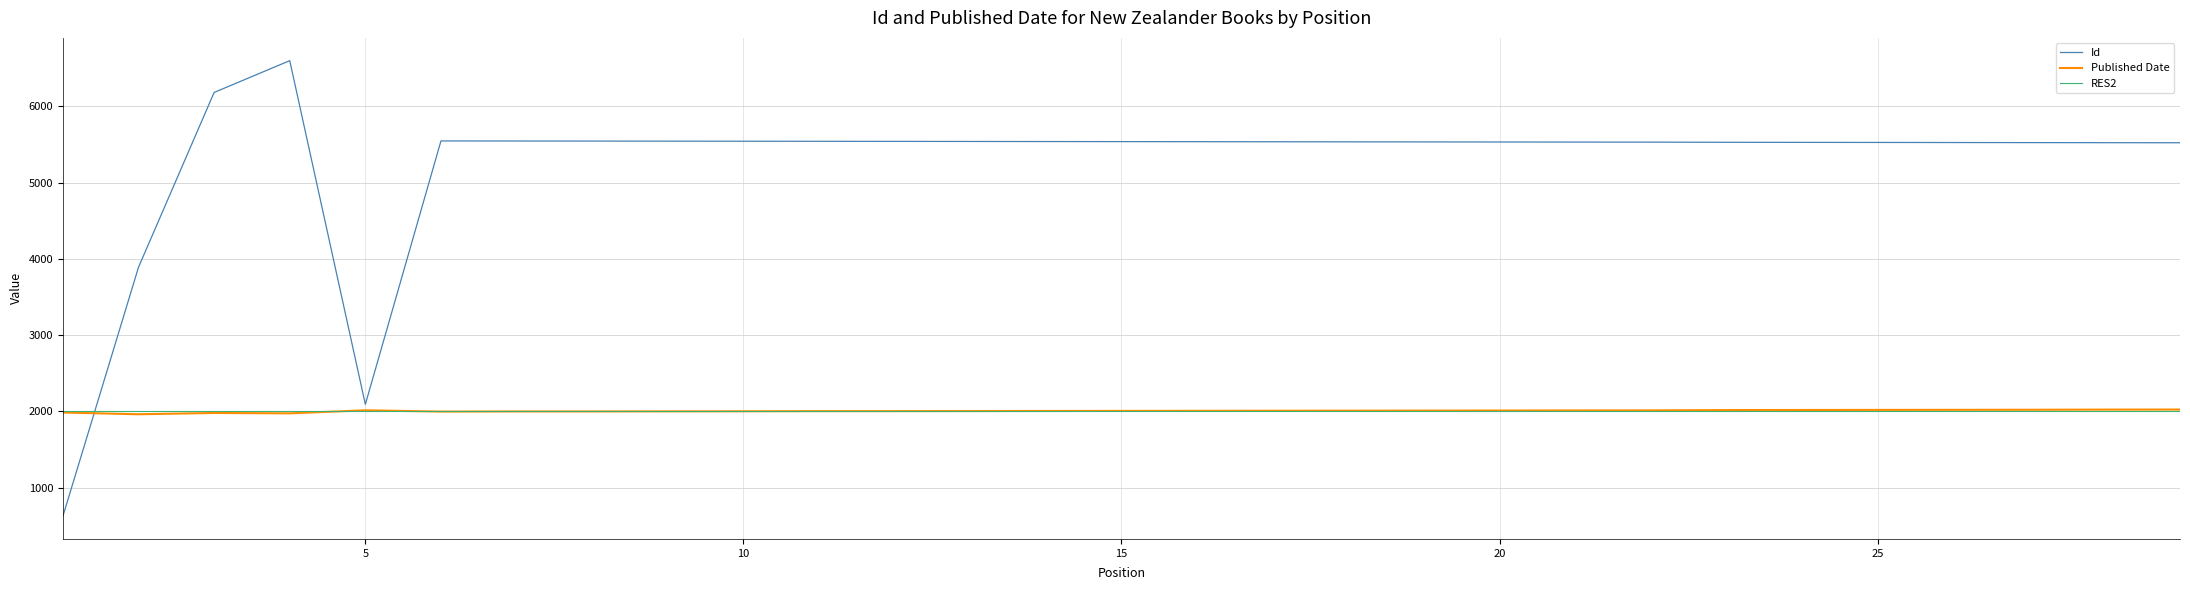

How many data points in Id are less than 5535?

14